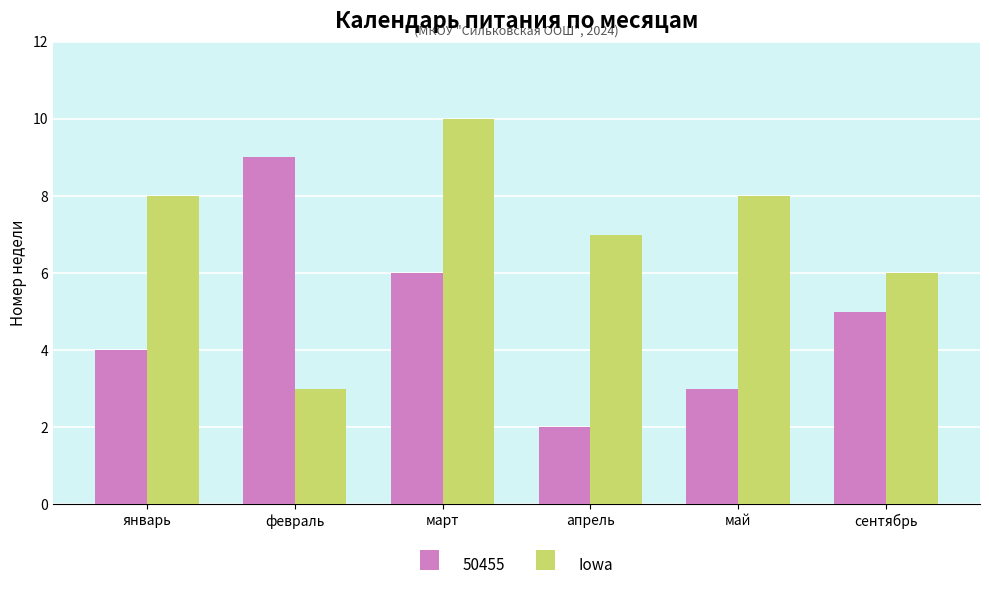

What is the minimum value shown in the chart?

2